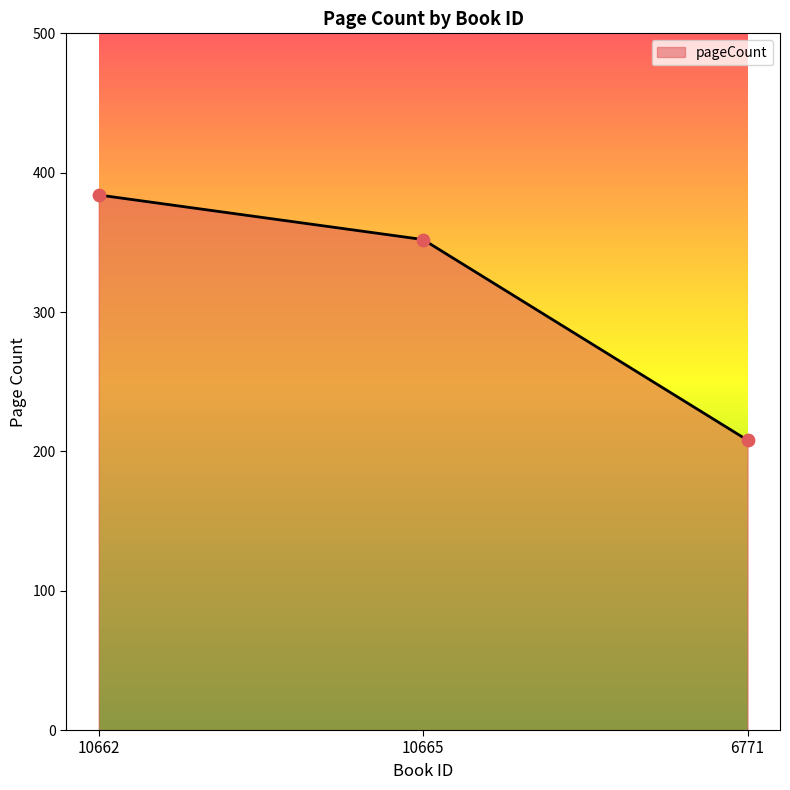

What is the change in value from 10662 to 10665?

-32